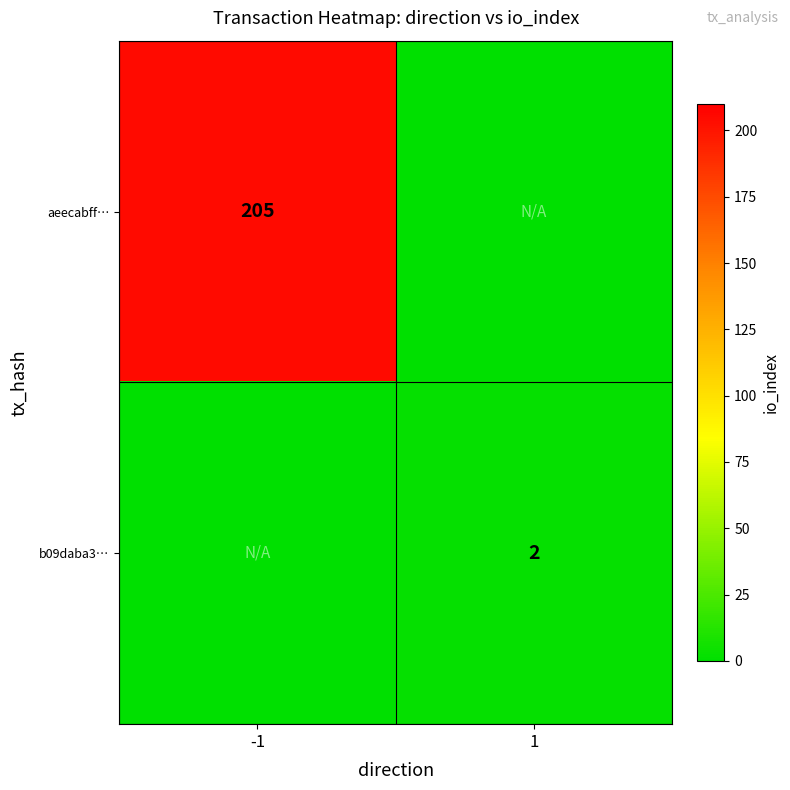

Is it true that aeecabff… equals 335 at -1?

False